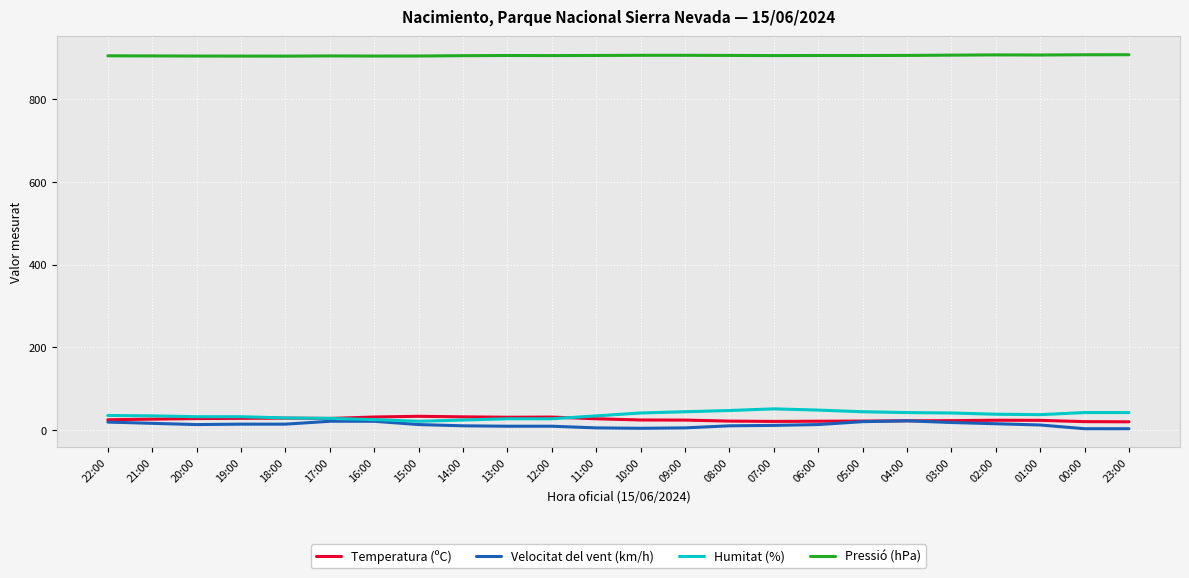

At how many categories does at least one series exceed 77?

24